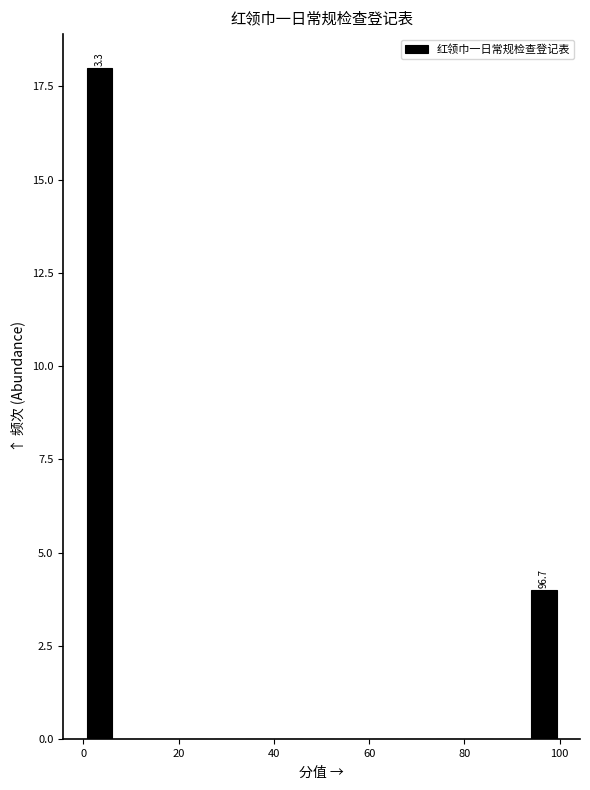

Read against the x-axis, roughly where is the centre of the tallest bar?

4